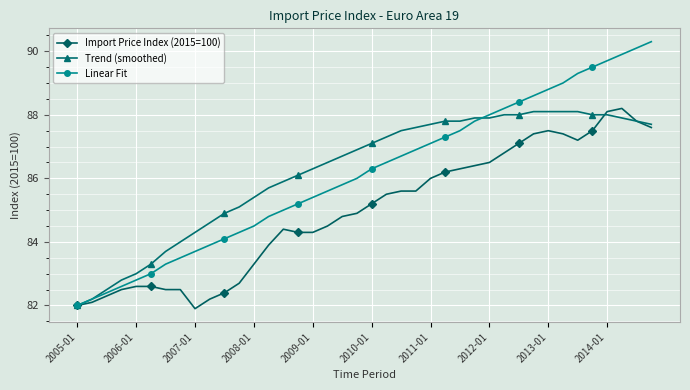

True or false: Linear Fit has more than 2 interior local peaks.

False